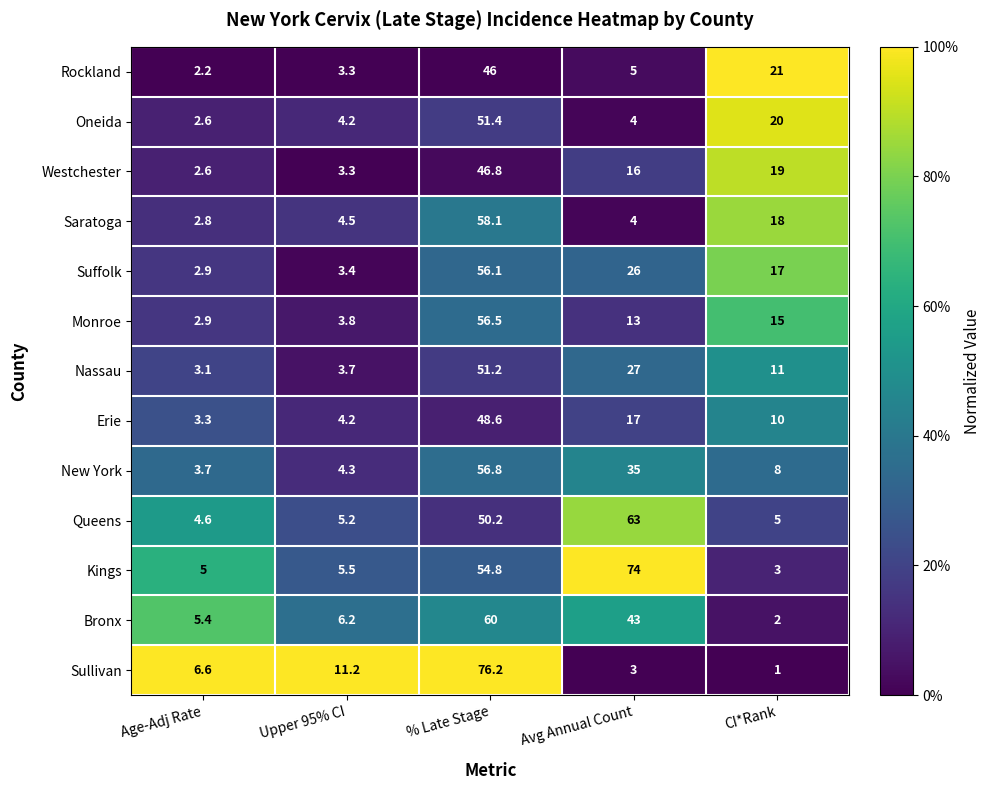

What is the difference between the maximum and second lowest values in the Erie series?

44.4